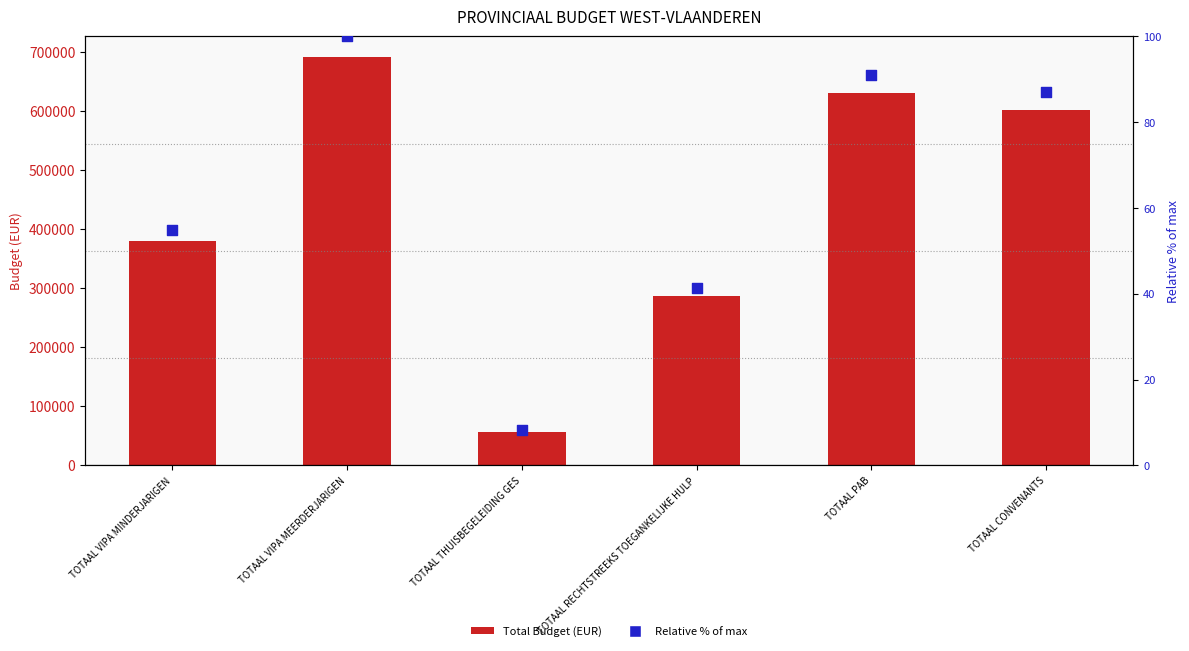

Is the value of Total Budget (EUR) at TOTAAL VIPA MEERDERJARIGEN greater than the value of Relative % of max at TOTAAL THUISBEGELEIDING GES?

Yes